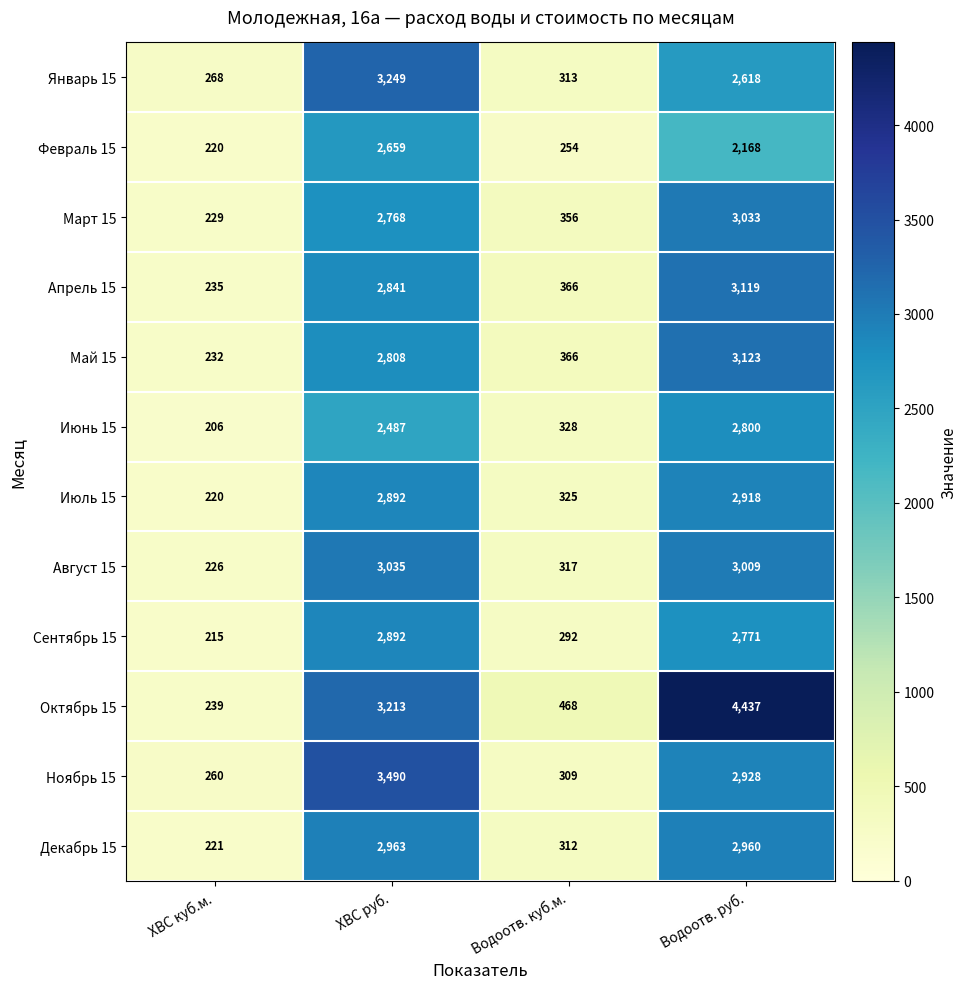

What is the difference between the second highest and minimum values in the Январь 15 series?

2350